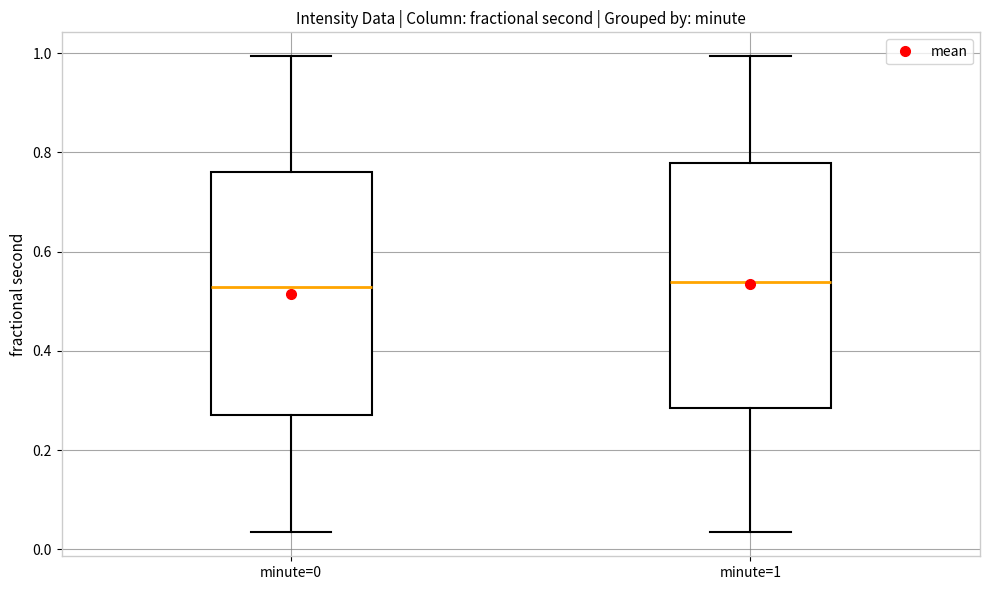

Where does the lower whisker of the box for minute=0 end on the y-axis? The values are not printed on the chart, so give them approximately, as read against the axis.

0.04